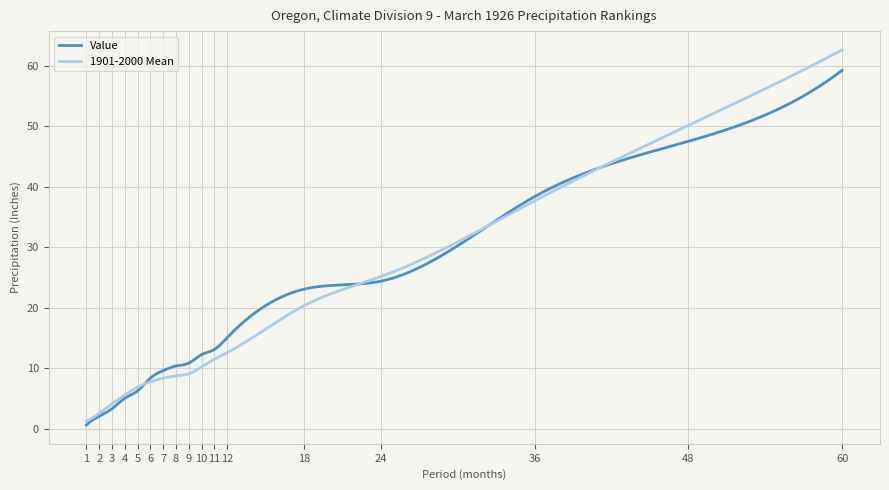

List the series in order of their peak value, highest first.

1901-2000 Mean, Value